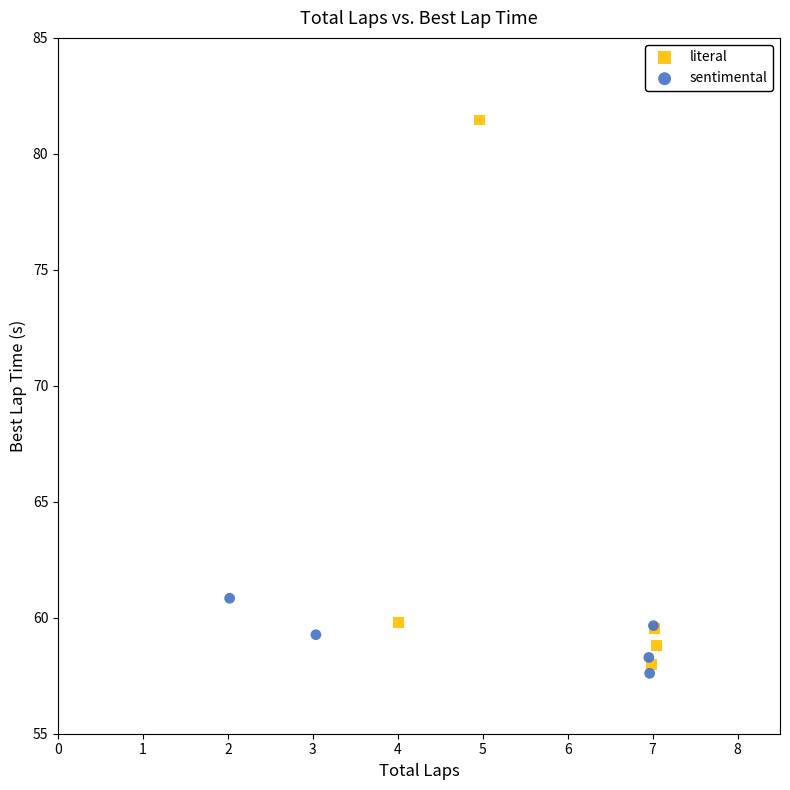

Which series reaches the maximum Y coordinate?

literal